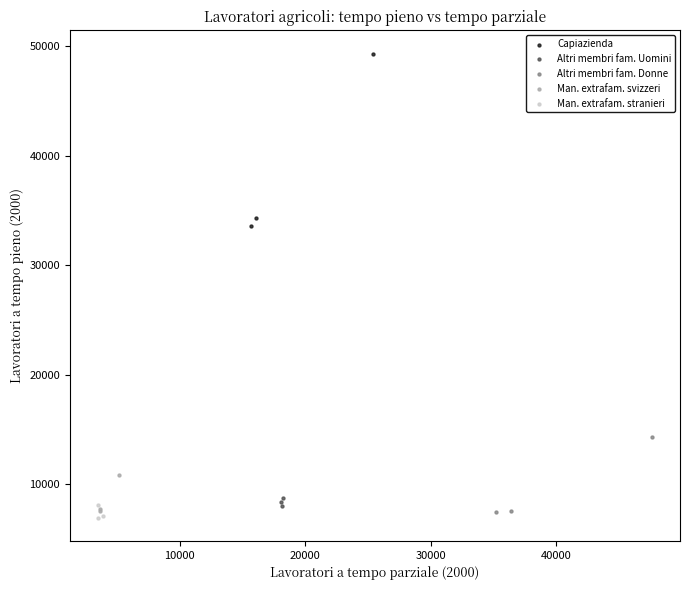

Which series has the widest spread of Y values?

Capiazienda